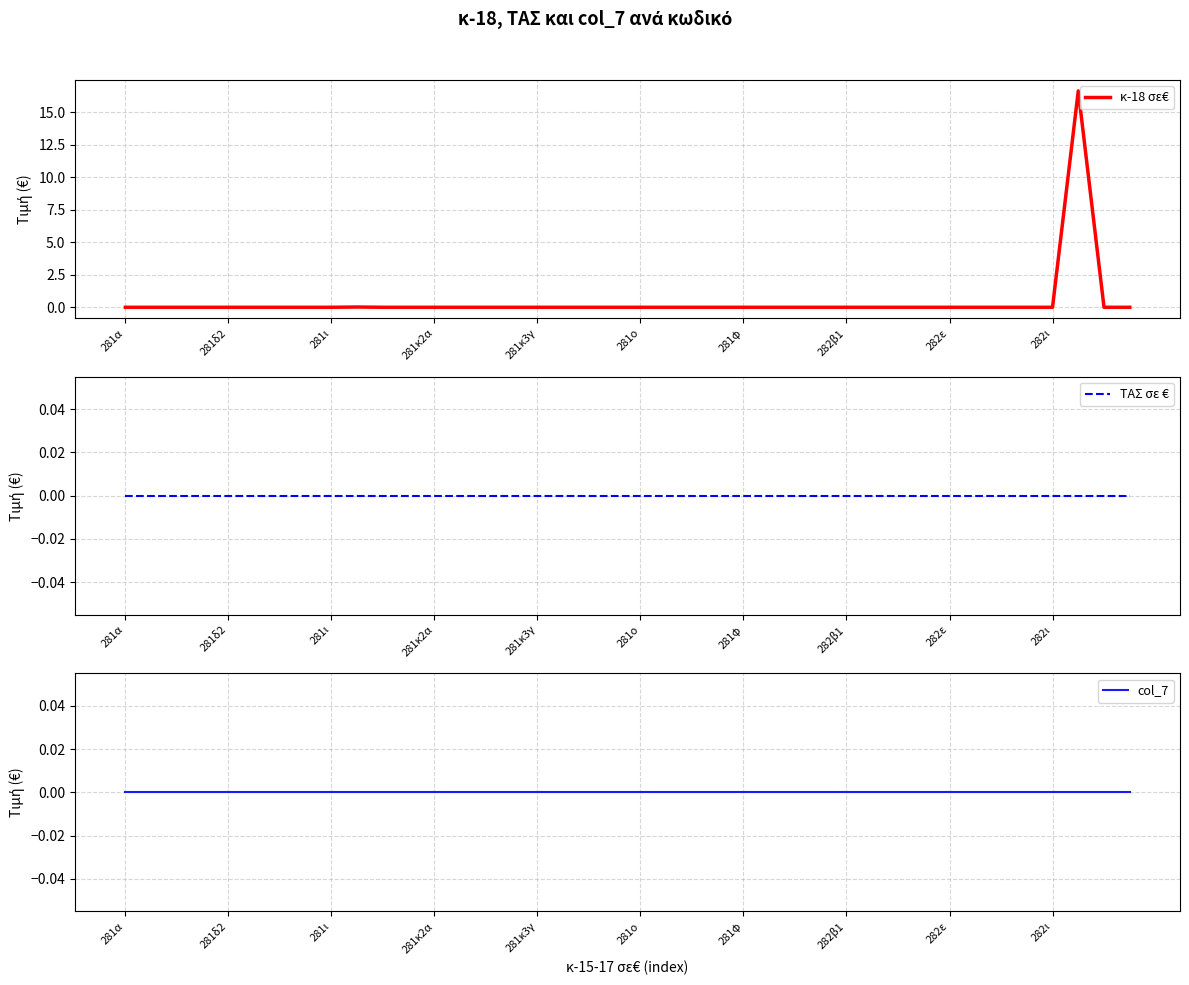

Does the chart display data point markers on the line(s)?

No